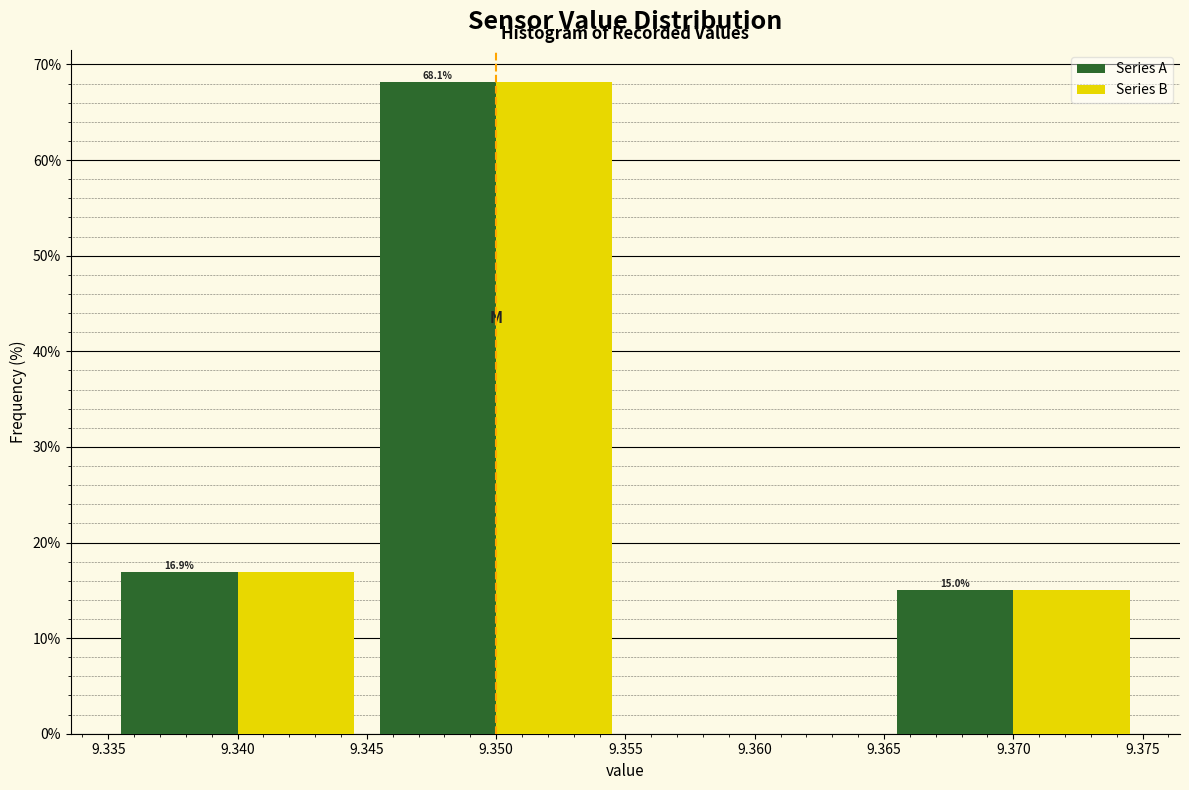

In the Series B series, which range on the x-axis has the tallest bar?

9.345 to 9.355